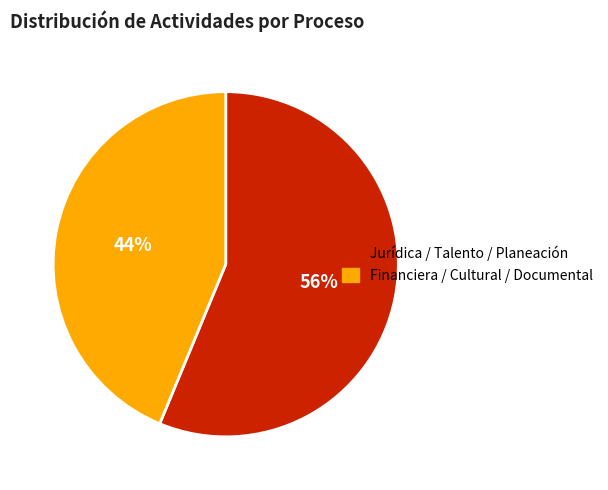

Does any single category account for the majority?

Yes